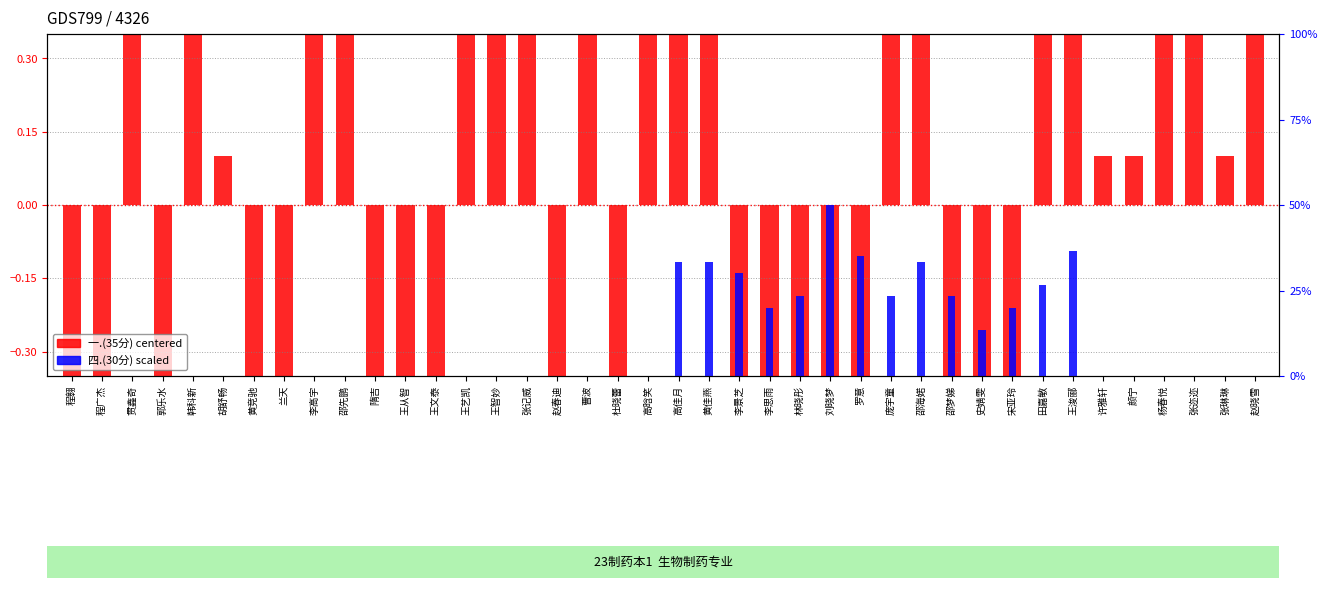

Which series has the widest spread of values?

一.(35分) centered